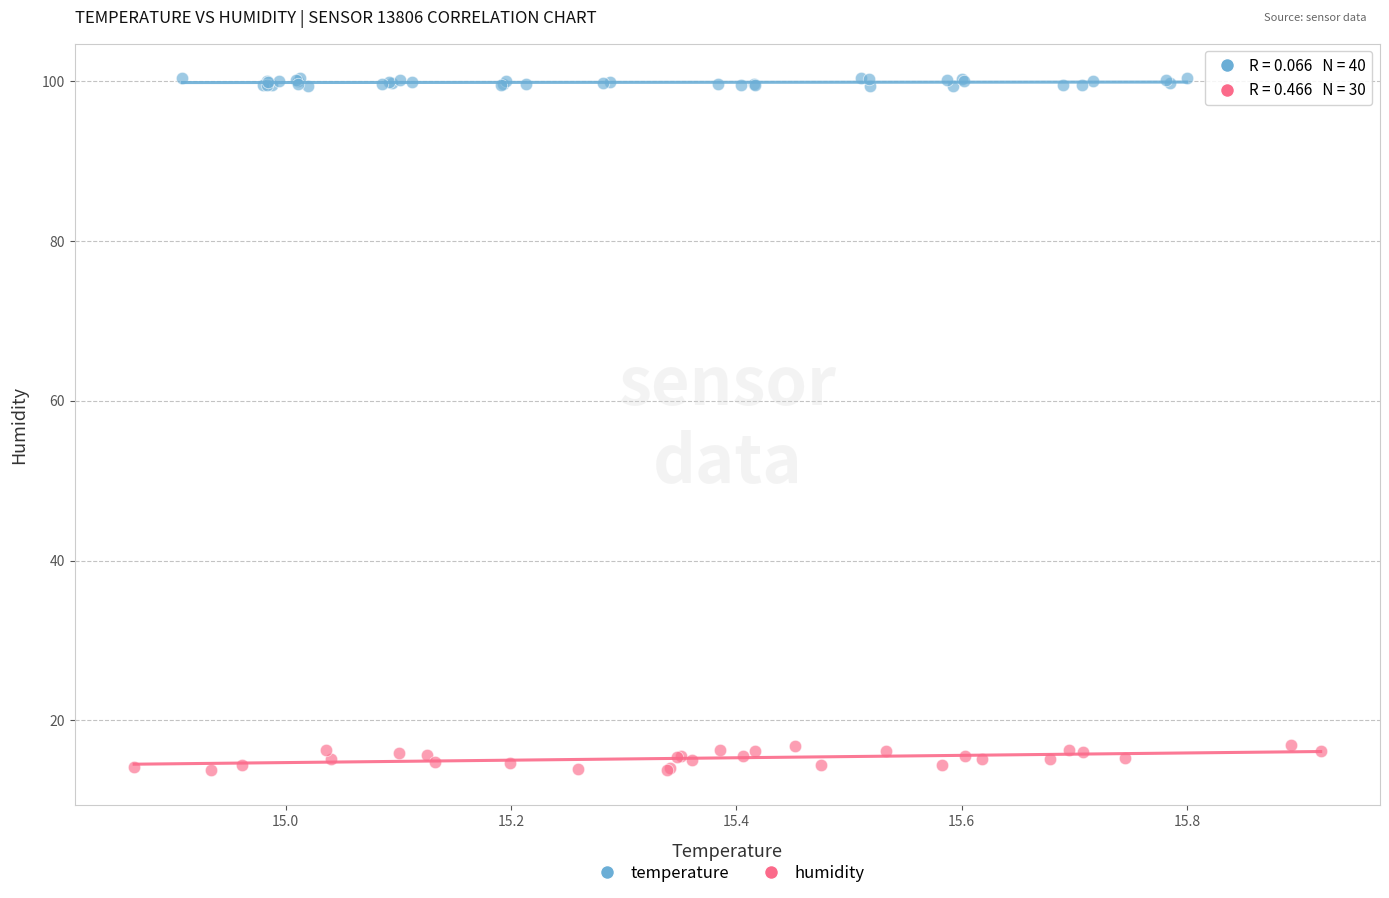

Which series reaches the minimum Y coordinate?

humidity